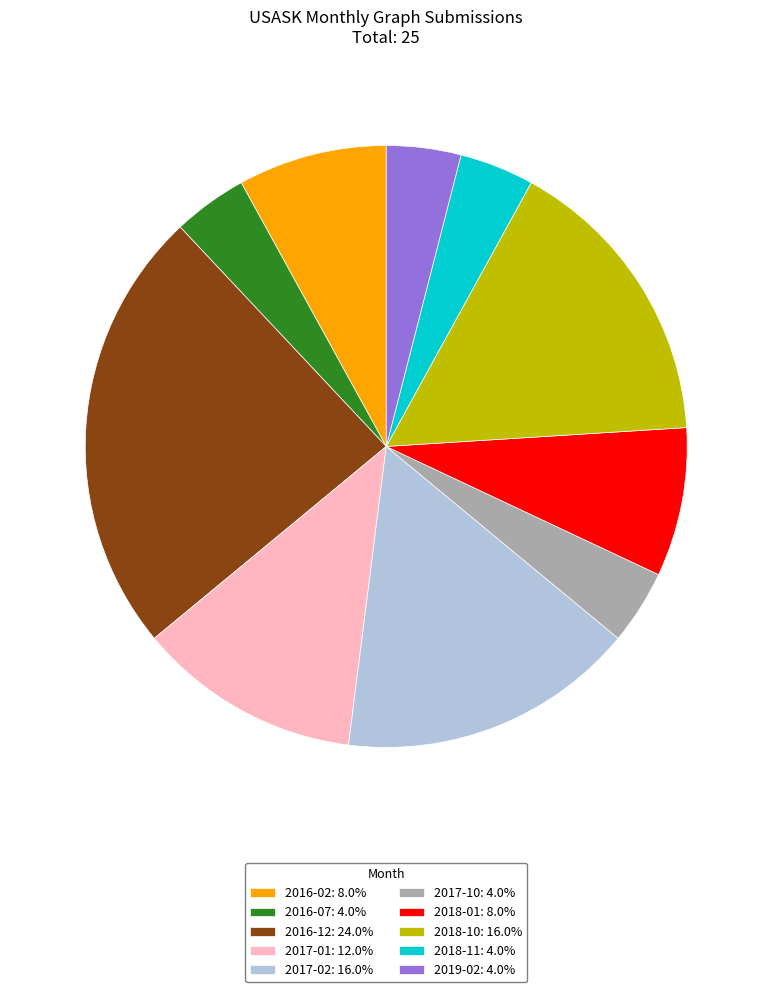

Count the number of slices in the pie.

10